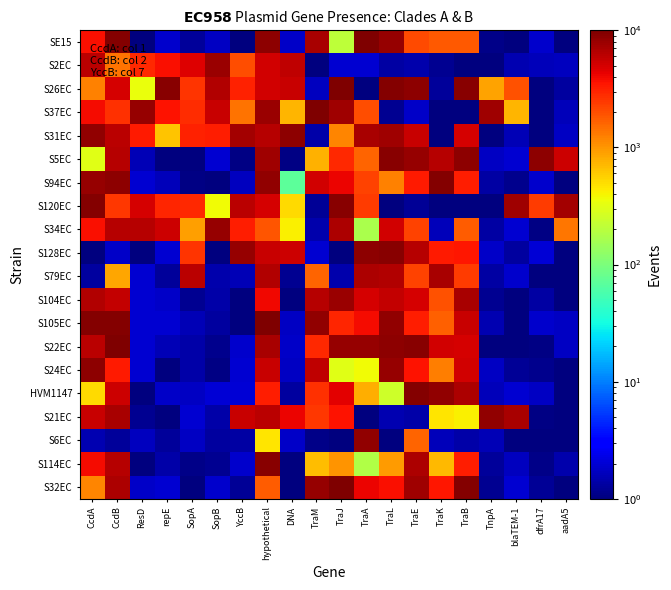

What is the maximum value shown in the chart?

9905.1